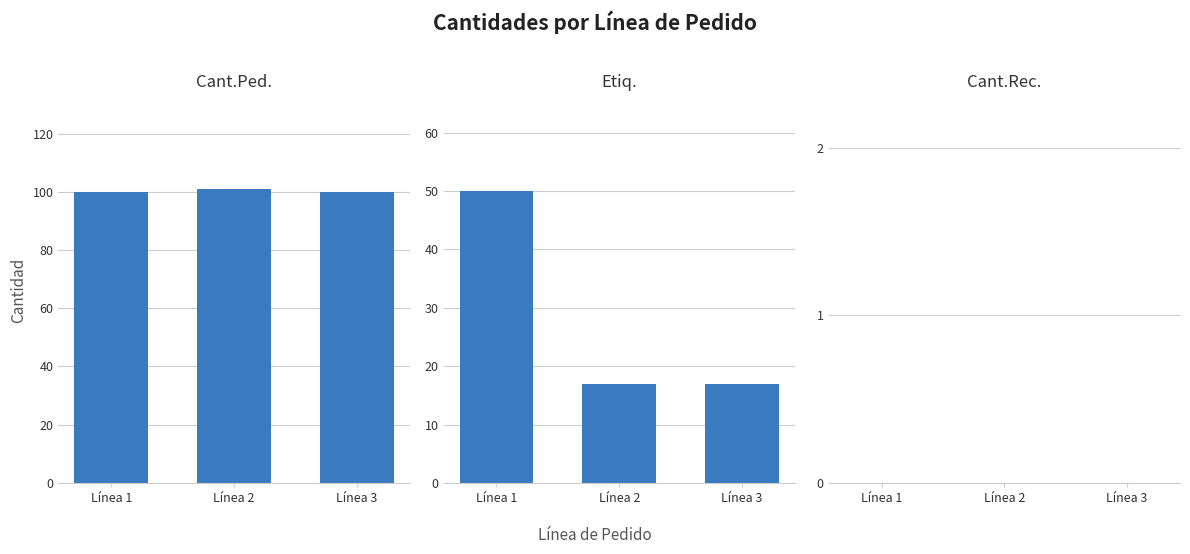

List the series in order of their peak value, lowest first.

Cant.Rec., Etiq., Cant.Ped.